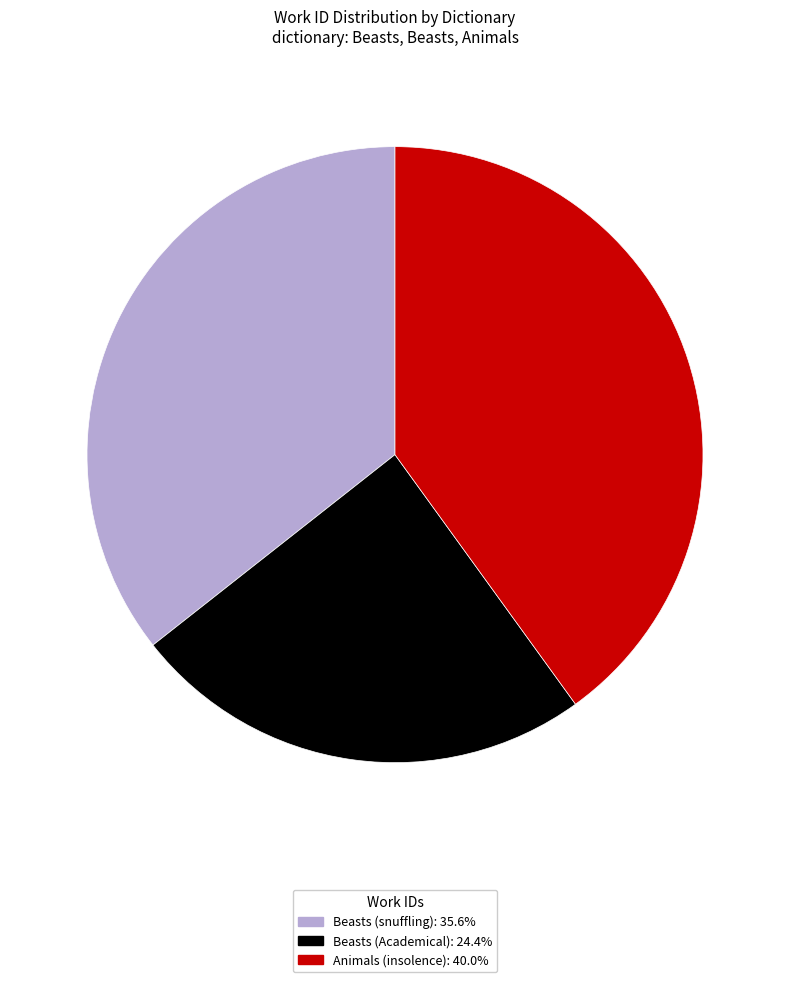

Is there any slice that represents more than half of the pie?

No